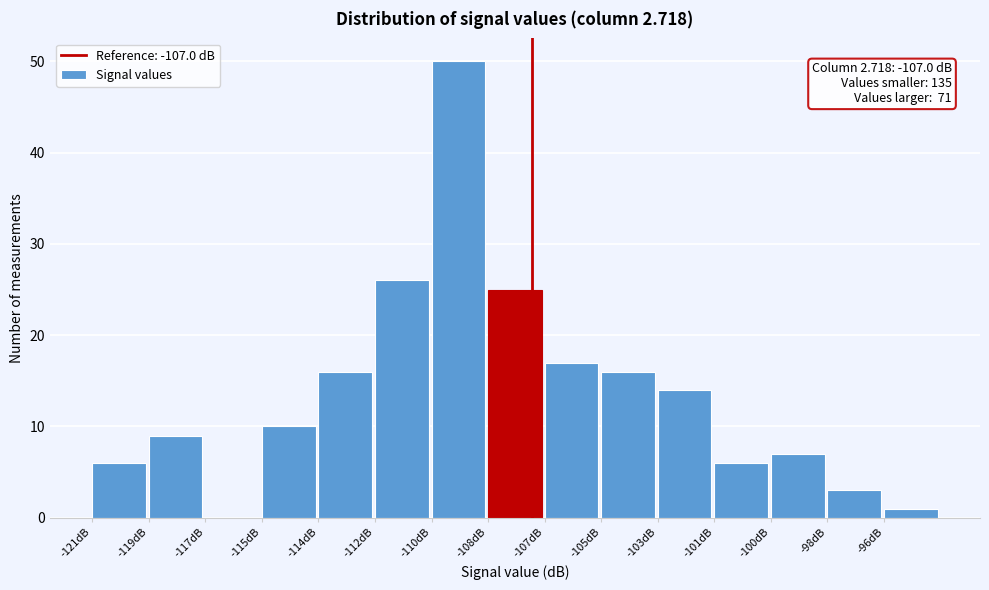

Reading right to left, extract all data points from this chart.

-96dB=1	-98dB=3	-100dB=7	-101dB=6	-103dB=14	-105dB=16	-107dB=17	-108dB=25	-110dB=50	-112dB=26	-114dB=16	-115dB=10	-117dB=0	-119dB=9	-121dB=6